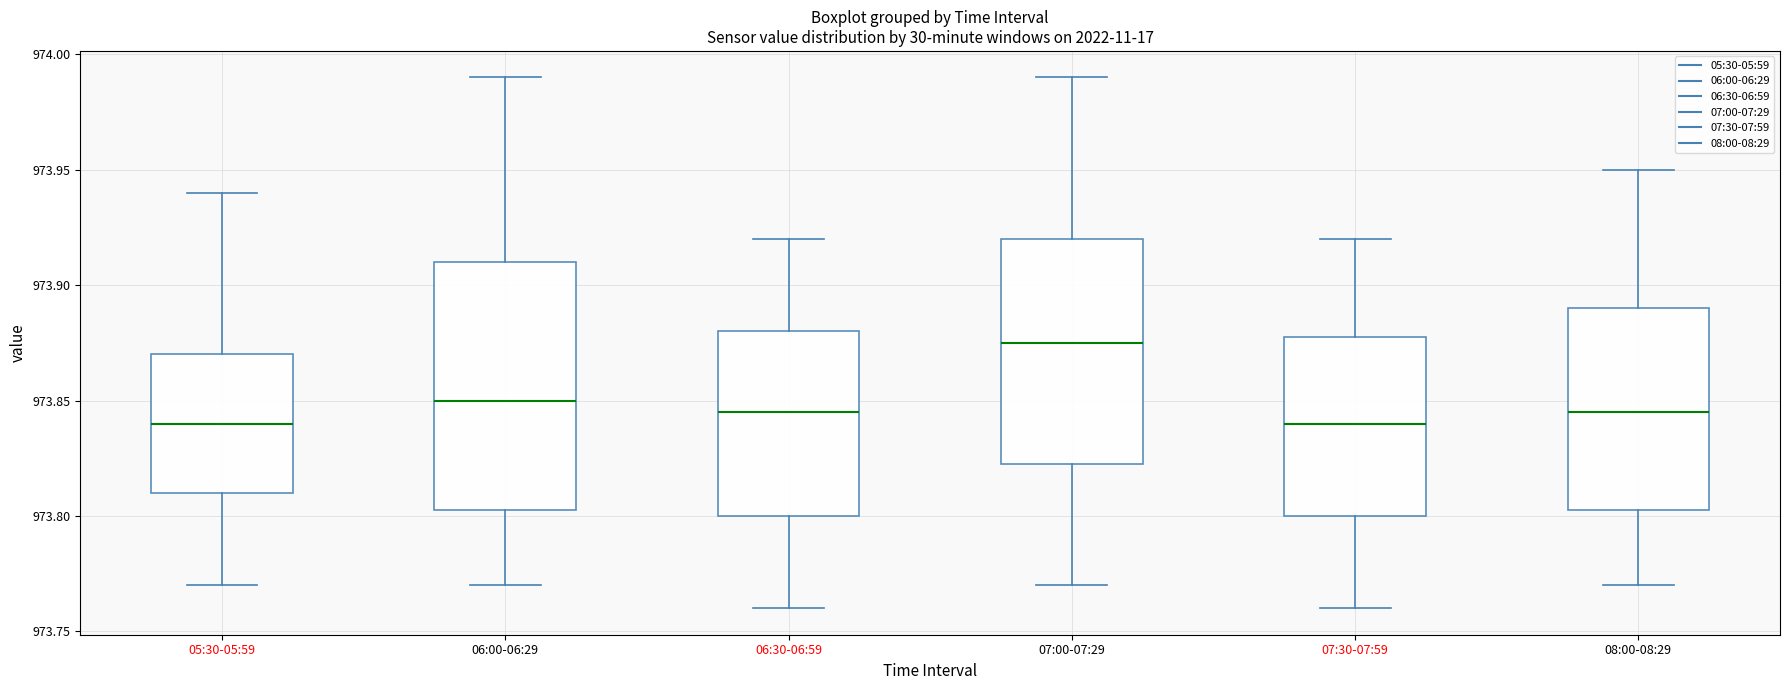

Reading left to right, transcribe this box plot: for each box, give where its median line is, the range the box spans, and where its two whiskers end, as read against the y-axis. The values are not printed on the chart, so give them approximately, as read against the axis.

05:30-05:59: median 973.840, box 973.810 to 973.870, whiskers 973.770 to 973.940
06:00-06:29: median 973.850, box 973.805 to 973.910, whiskers 973.770 to 973.990
06:30-06:59: median 973.845, box 973.800 to 973.880, whiskers 973.760 to 973.920
07:00-07:29: median 973.875, box 973.825 to 973.920, whiskers 973.770 to 973.990
07:30-07:59: median 973.840, box 973.800 to 973.880, whiskers 973.760 to 973.920
08:00-08:29: median 973.845, box 973.805 to 973.890, whiskers 973.770 to 973.950